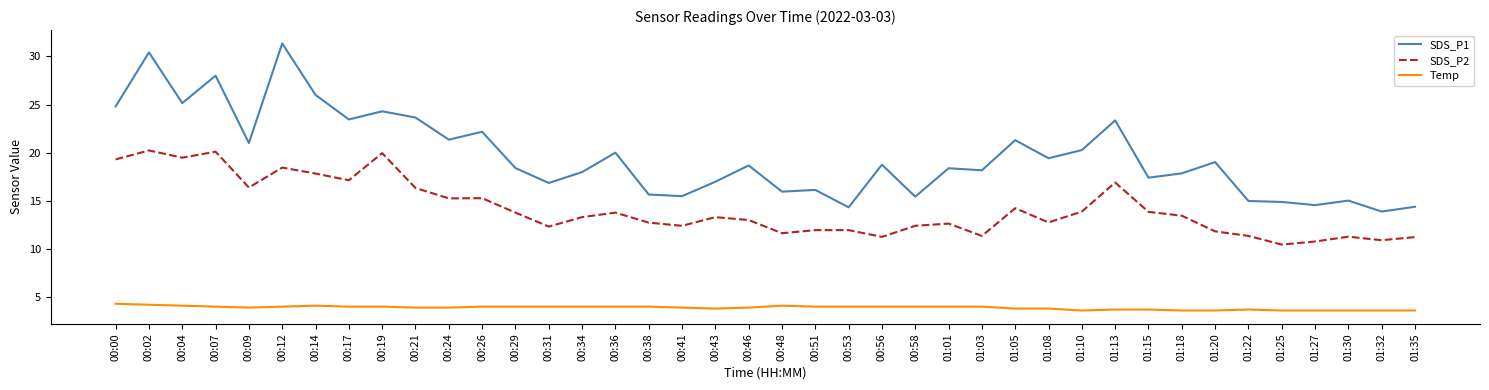

True or false: SDS_P1 and Temp cross at least once.

False